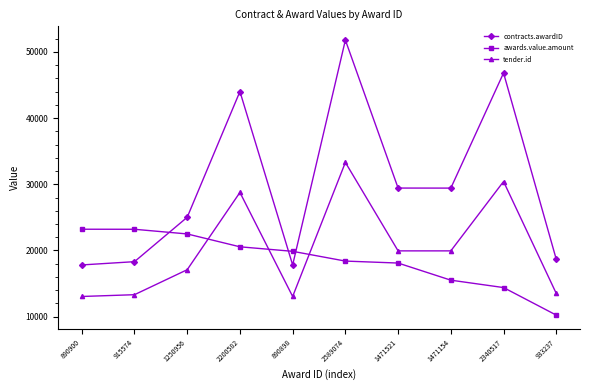

How many data points in contracts.awardID are above 29423?

5